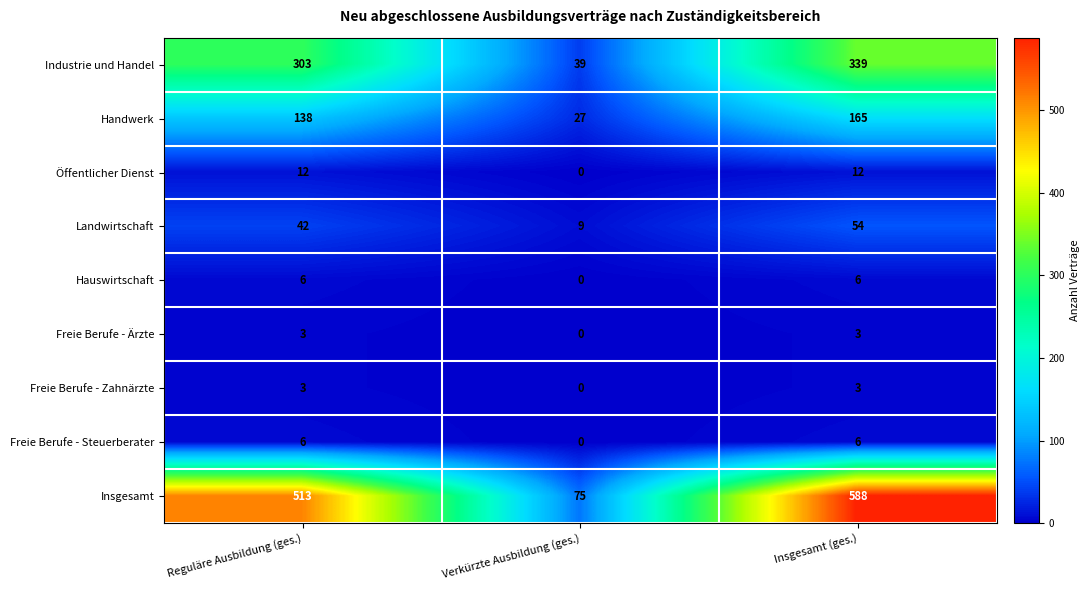

What value does the Freie Berufe - Steuerberater series have at Insgesamt (ges.)?

6